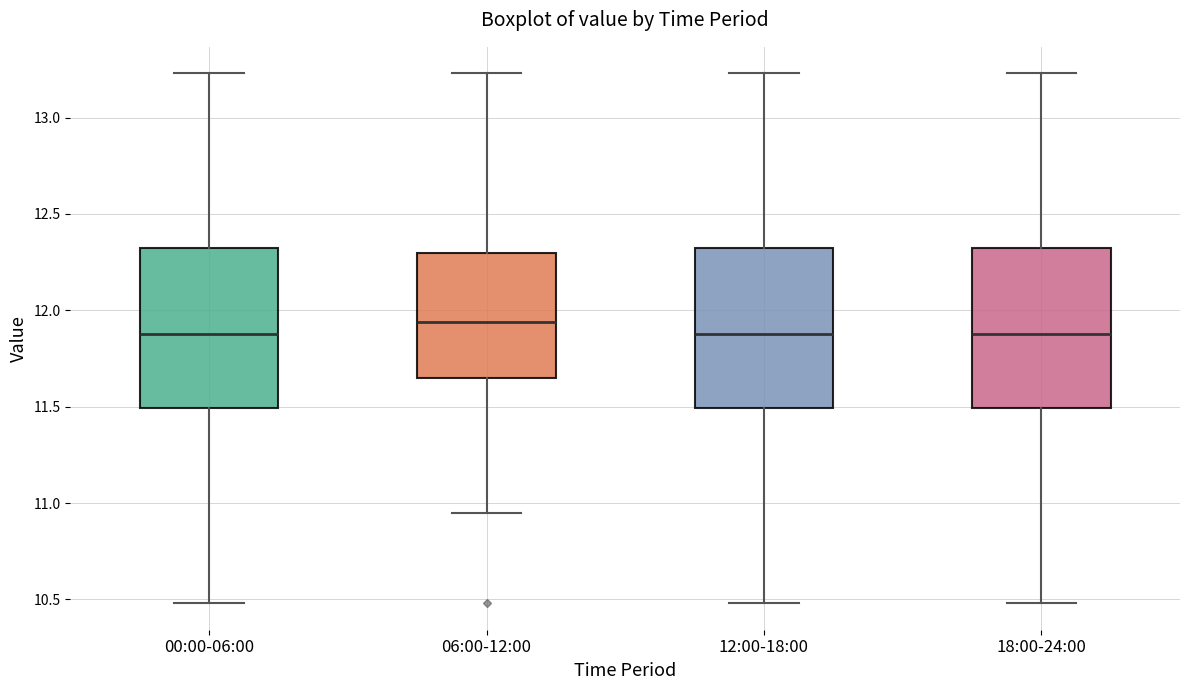

Reading left to right, read every box against the y-axis: the position of its median line, the range the box covers, and the ends of its whiskers. The values are not printed on the chart, so give them approximately, as read against the axis.

00:00-06:00: median 11.90, box 11.50 to 12.35, whiskers 10.50 to 13.25
06:00-12:00: median 11.95, box 11.65 to 12.30, whiskers 10.95 to 13.25
12:00-18:00: median 11.90, box 11.50 to 12.35, whiskers 10.50 to 13.25
18:00-24:00: median 11.90, box 11.50 to 12.35, whiskers 10.50 to 13.25